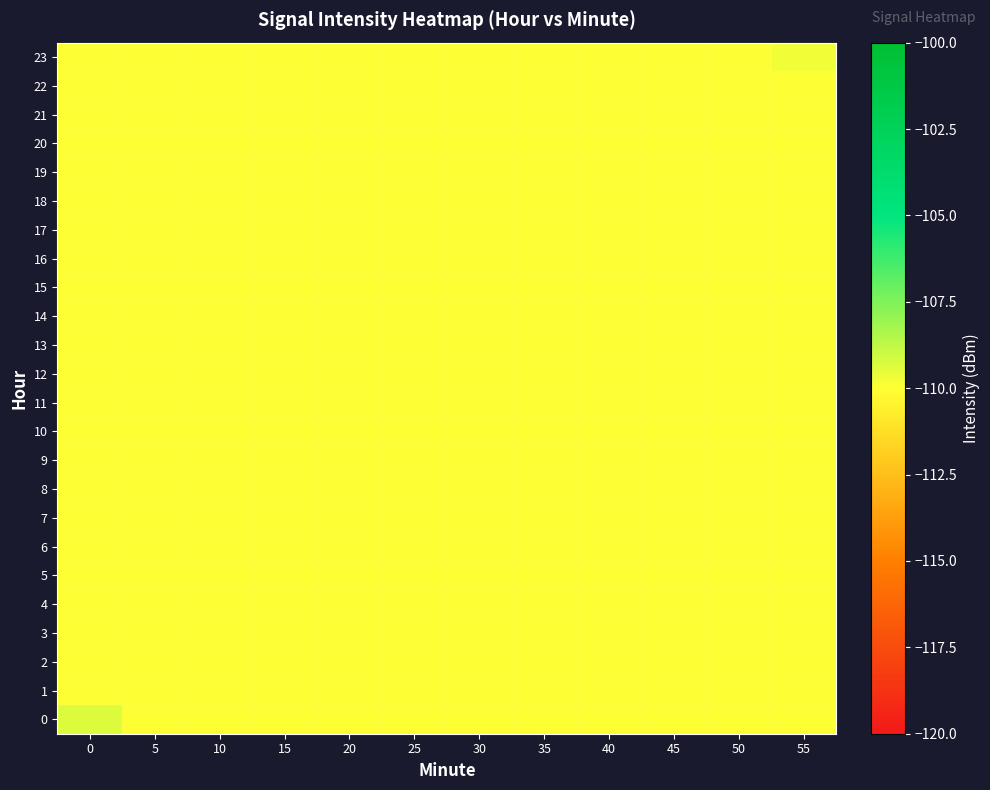

Which has a higher value, 40 or 10?

40